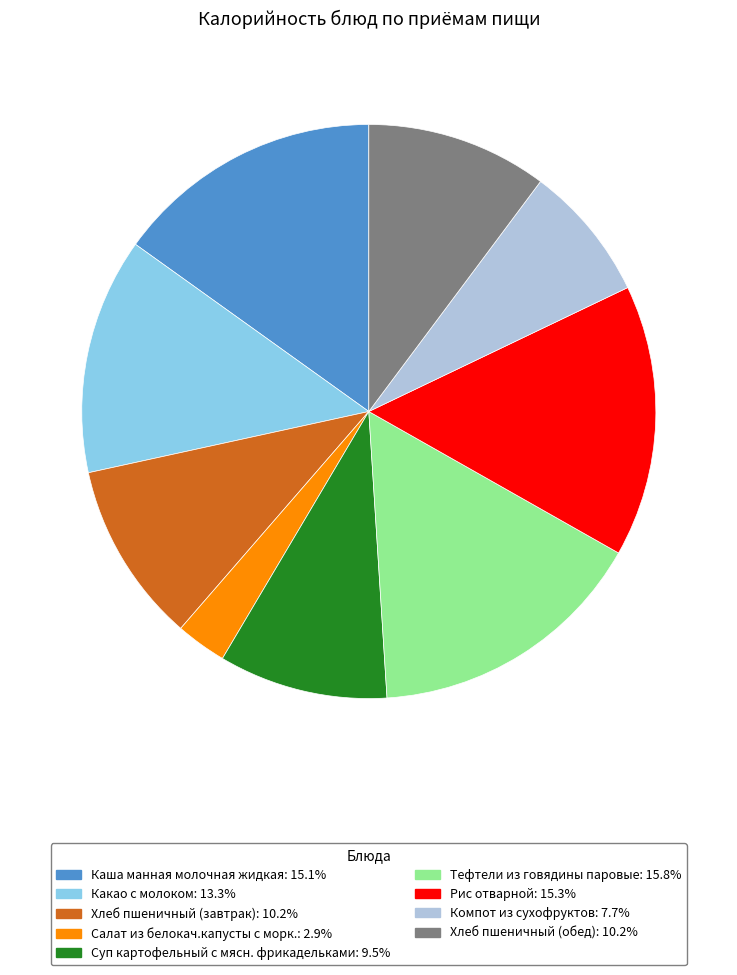

Is the sum of Рис отварной and Каша манная молочная жидкая greater than half?

No